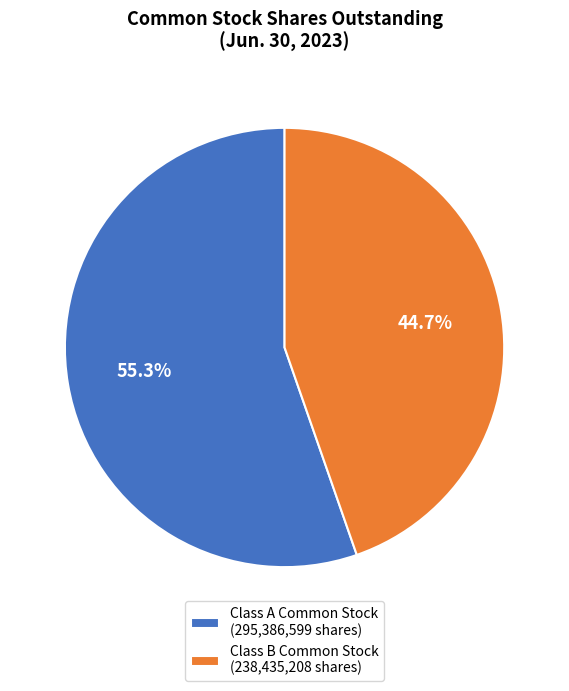

What is the ratio of the value at Class A Common Stock (295,386,599 shares) to the value at Class B Common Stock (238,435,208 shares)?

1.2